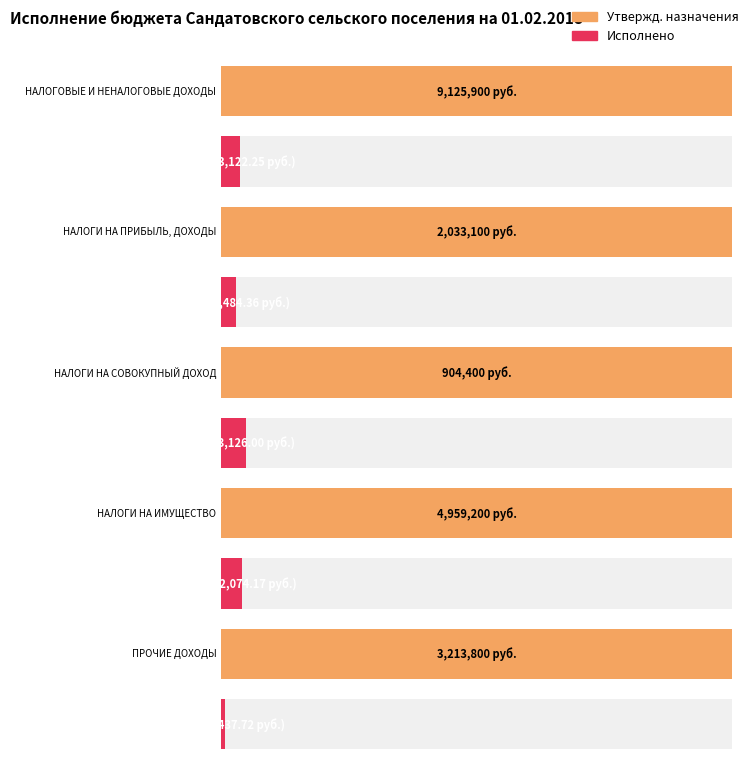

Reading right to left, list all the values displayed in this chart.

Утвержденные бюджетные назначения: ПРОЧИЕ ДОХОДЫ=3213800.0	НАЛОГИ НА ИМУЩЕСТВО=4959200.0	НАЛОГИ НА СОВОКУПНЫЙ ДОХОД=904400.0	НАЛОГИ НА ПРИБЫЛЬ, ДОХОДЫ=2033100.0	НАЛОГОВЫЕ И НЕНАЛОГОВЫЕ ДОХОДЫ=9125900.0
Исполнено: ПРОЧИЕ ДОХОДЫ=19437.7	НАЛОГИ НА ИМУЩЕСТВО=202074.2	НАЛОГИ НА СОВОКУПНЫЙ ДОХОД=43126.0	НАЛОГИ НА ПРИБЫЛЬ, ДОХОДЫ=58484.4	НАЛОГОВЫЕ И НЕНАЛОГОВЫЕ ДОХОДЫ=323122.2